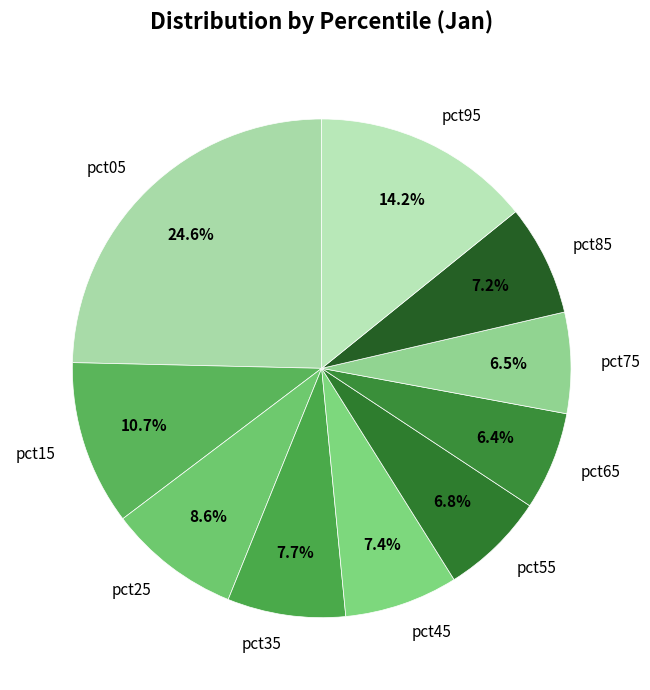

To the nearest percent, what percentage of the pie is pct15?

11%